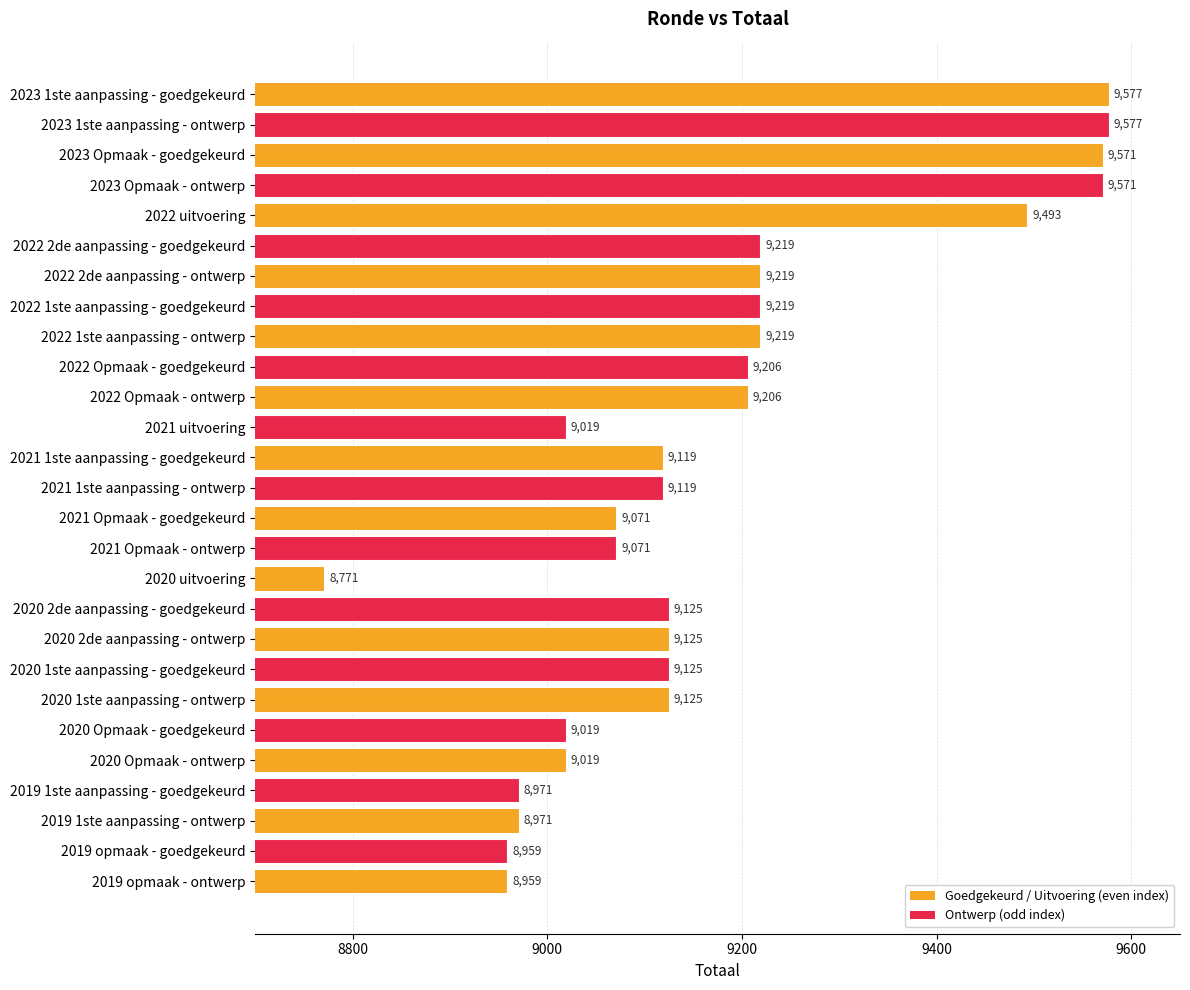

What is the ratio of the value at 2023 Opmaak - ontwerp to the value at 2022 2de aanpassing - ontwerp?

1.0